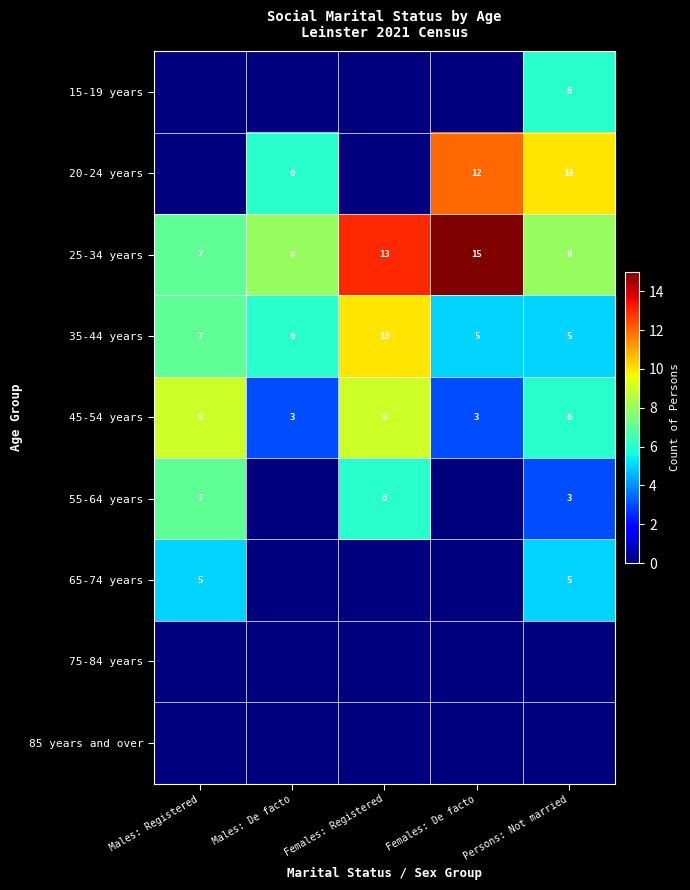

What is the difference between the 45-54 years values at Persons: Not married and Females: Registered?

3